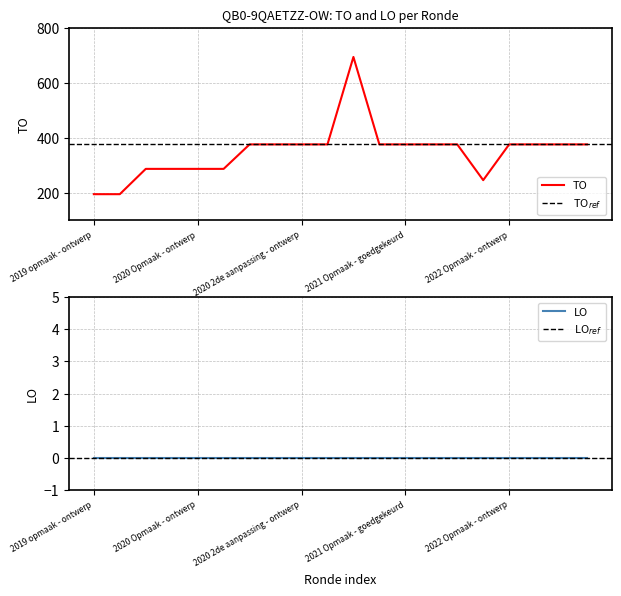

Count the number of values greater than 376.

1